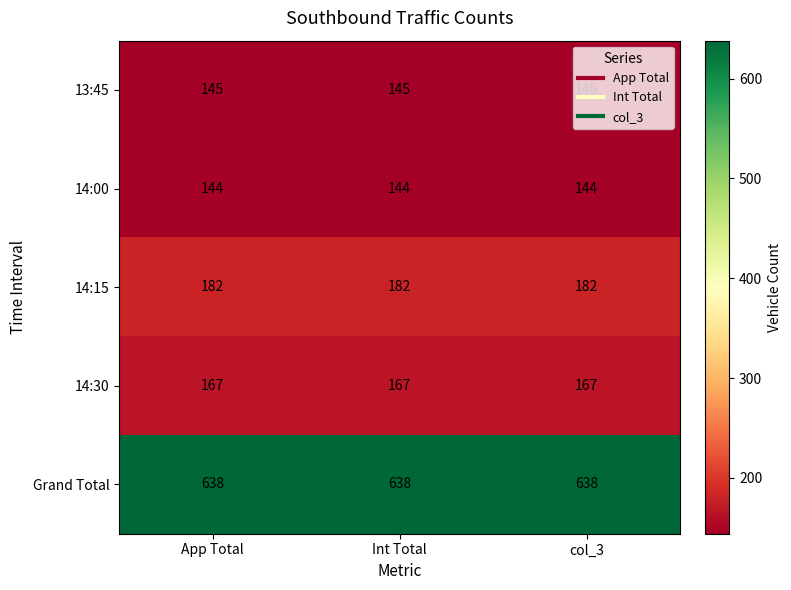

How many categories are shown in the chart?

3